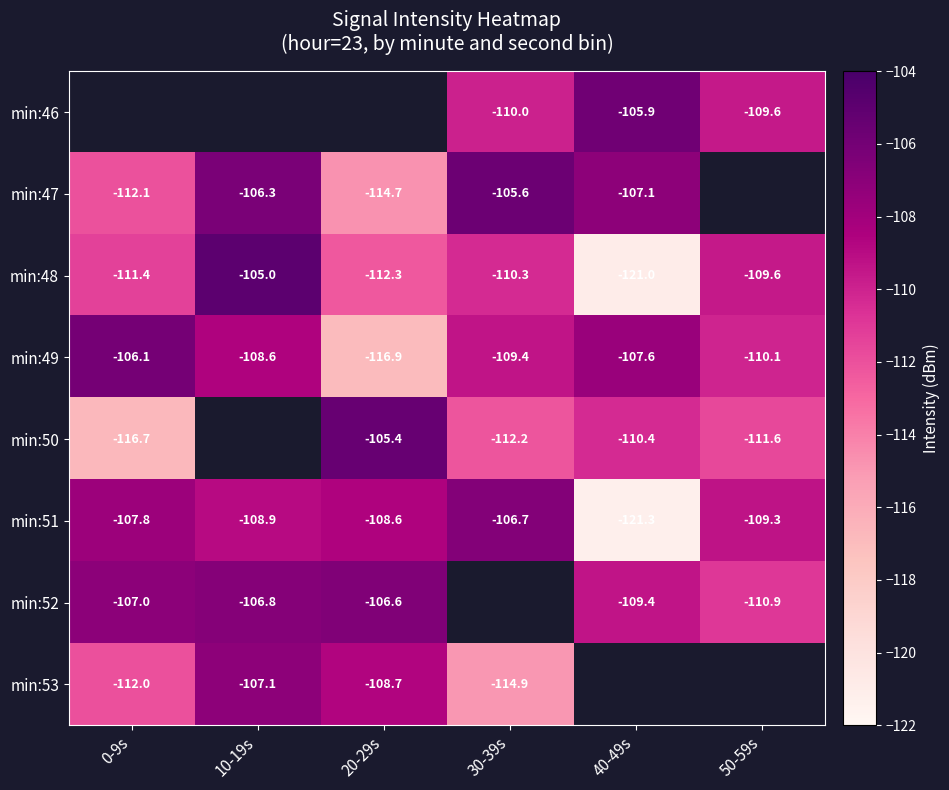

Which label corresponds to the largest value in the chart?

10-19s